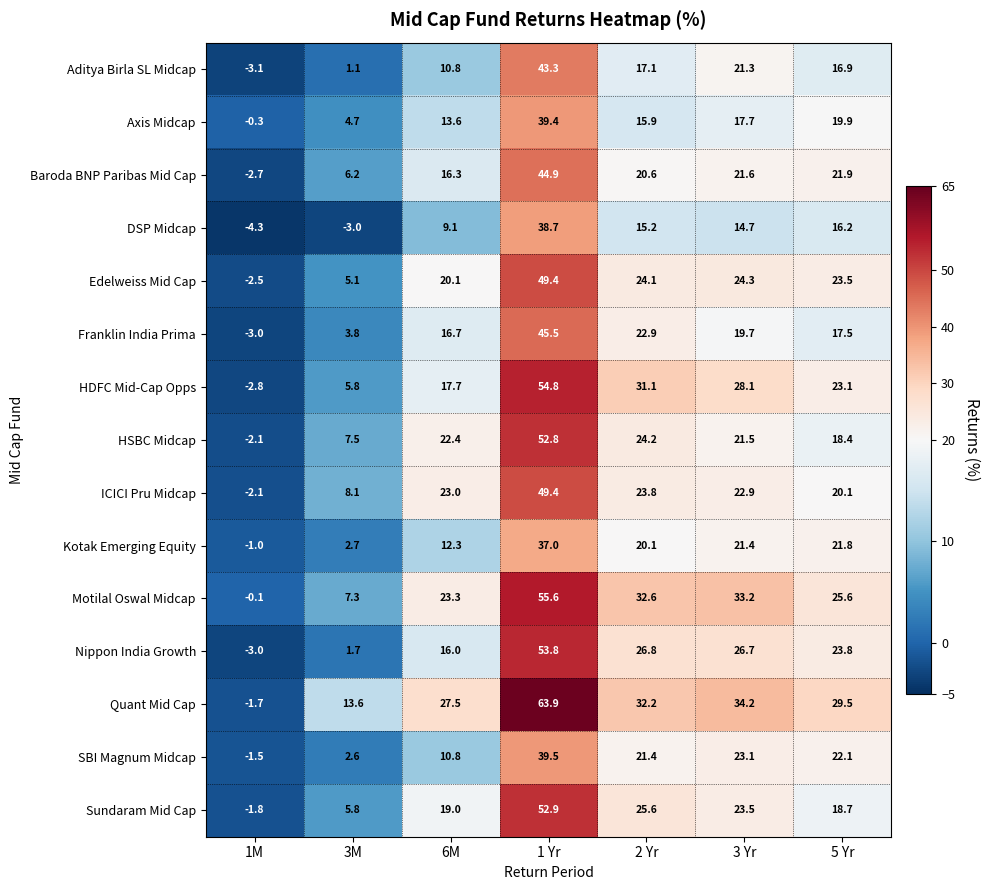

How many negative values does the Axis Midcap series have?

1